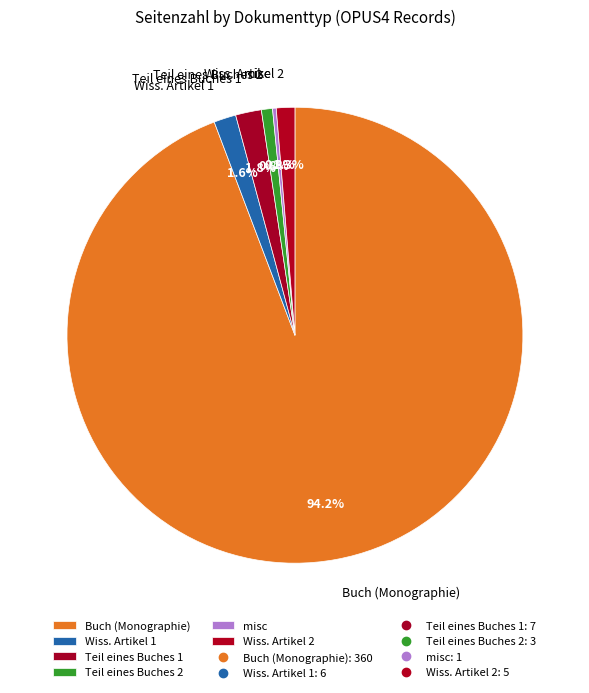

To the nearest percent, what is the average slice percentage?

17%